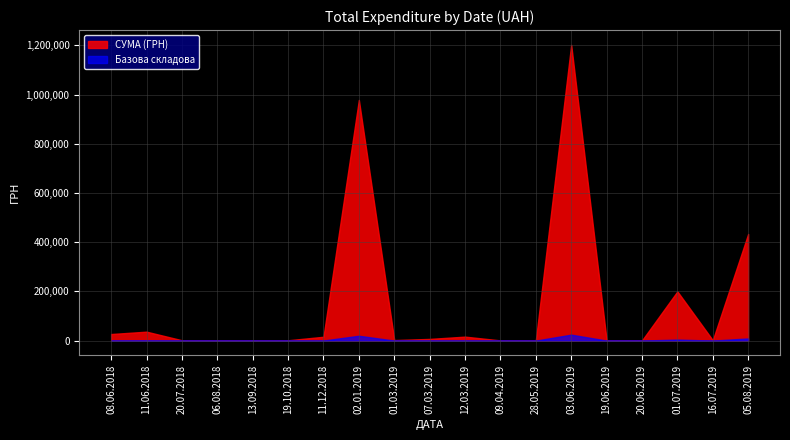

List the series in order of their peak value, lowest first.

Базова складова, СУМА (ГРН)